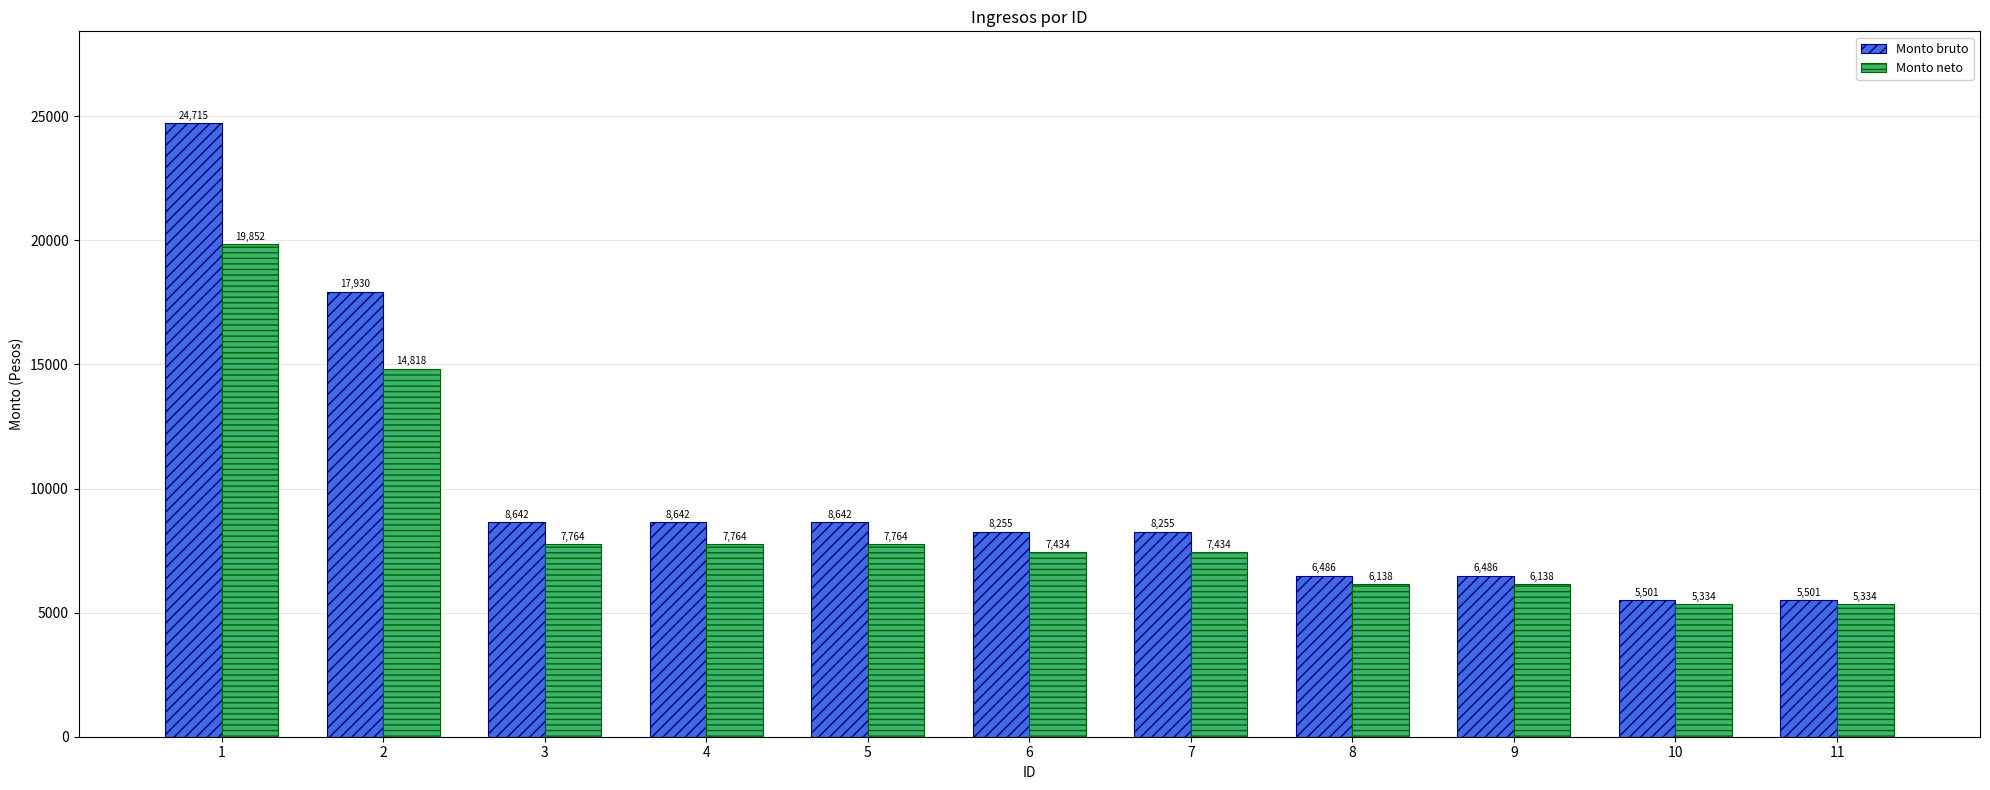

What is the smallest value displayed?

5334